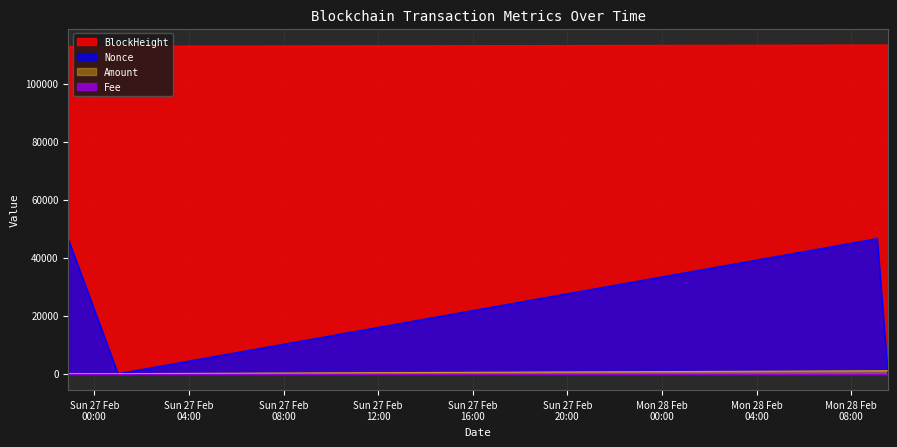

List the series in order of their peak value, highest first.

BlockHeight, Nonce, Amount, Fee